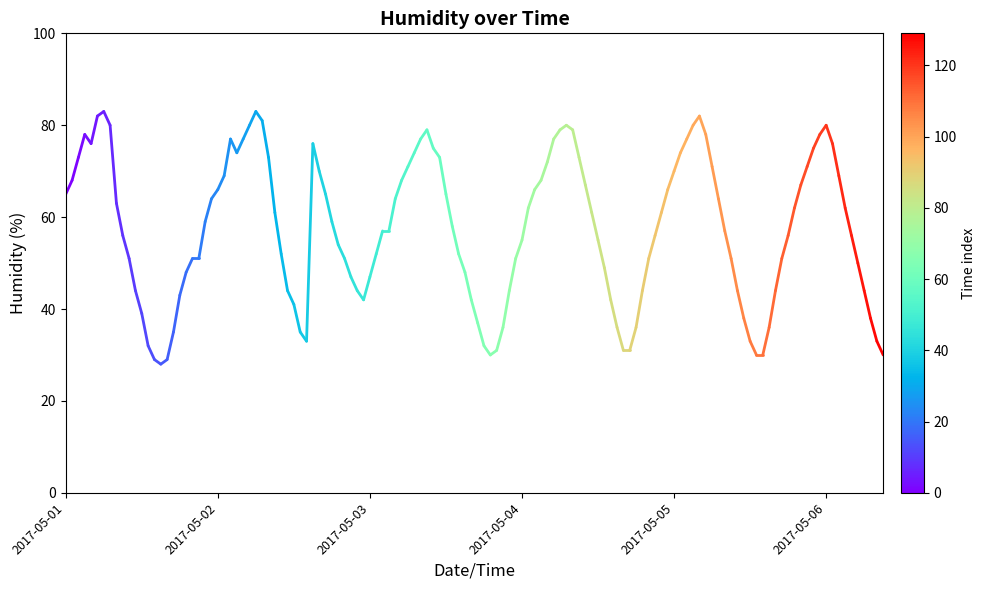

Which label corresponds to the largest value in the chart?

2017-05-02